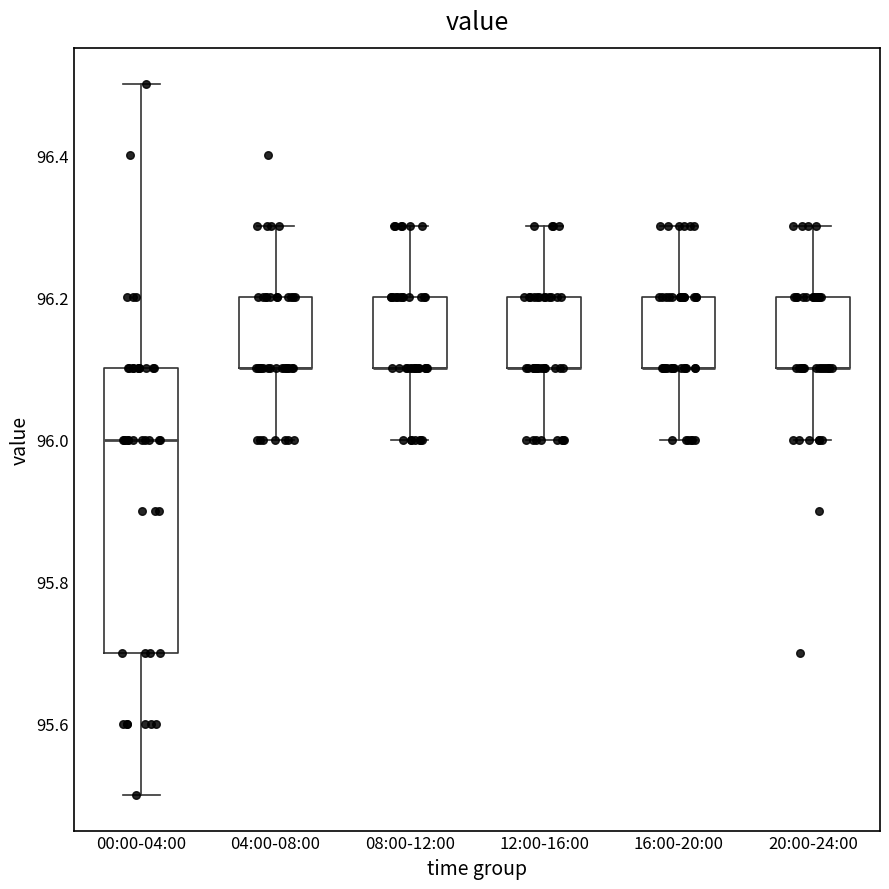

Reading left to right, transcribe this box plot: for each box, give where its median line is, the range the box spans, and where its two whiskers end, as read against the y-axis. The values are not printed on the chart, so give them approximately, as read against the axis.

00:00-04:00: median 96.0, box 95.7 to 96.1, whiskers 95.5 to 96.5
04:00-08:00: median 96.1 (drawn on the box's lower edge), box 96.1 to 96.2, whiskers 96.0 to 96.3
08:00-12:00: median 96.1 (drawn on the box's lower edge), box 96.1 to 96.2, whiskers 96.0 to 96.3
12:00-16:00: median 96.1 (drawn on the box's lower edge), box 96.1 to 96.2, whiskers 96.0 to 96.3
16:00-20:00: median 96.1 (drawn on the box's lower edge), box 96.1 to 96.2, whiskers 96.0 to 96.3
20:00-24:00: median 96.1 (drawn on the box's lower edge), box 96.1 to 96.2, whiskers 96.0 to 96.3